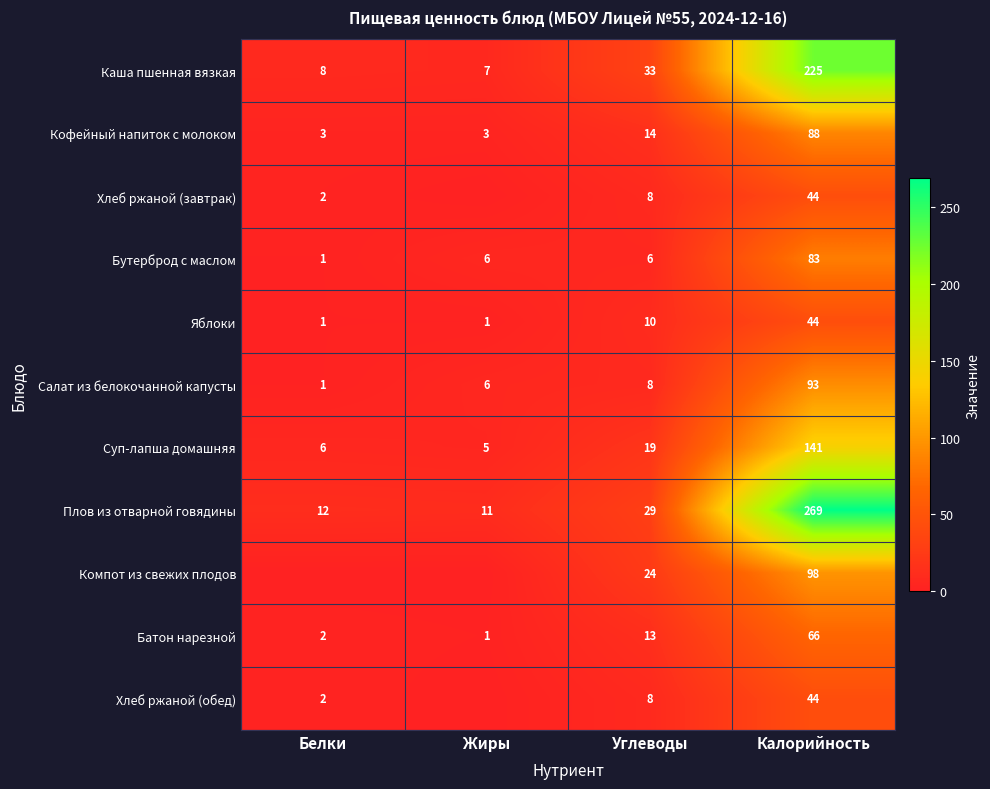

Rank the categories by Каша пшенная вязкая value from highest to lowest.

Калорийность, Углеводы, Белки, Жиры